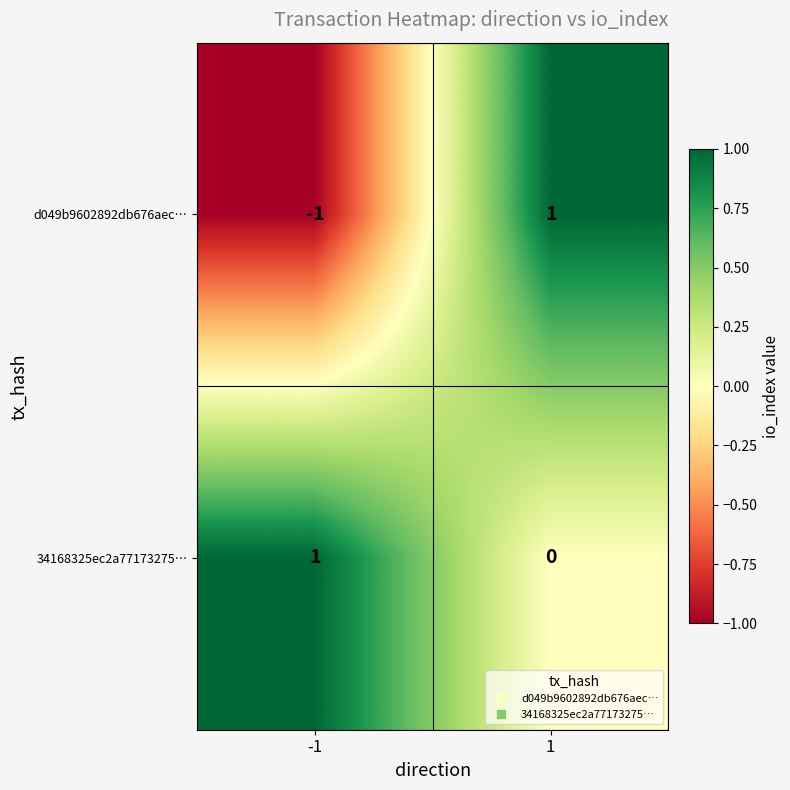

How many series are shown in this chart?

2